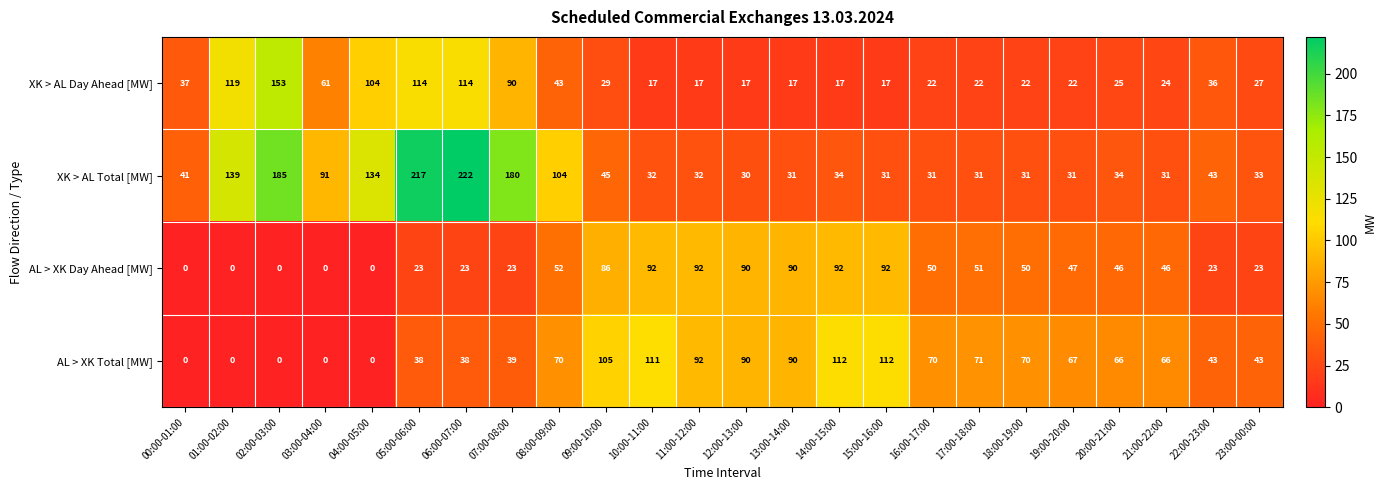

What is the difference between the second highest and second lowest values in the XK > AL Day Ahead [MW] series?

102